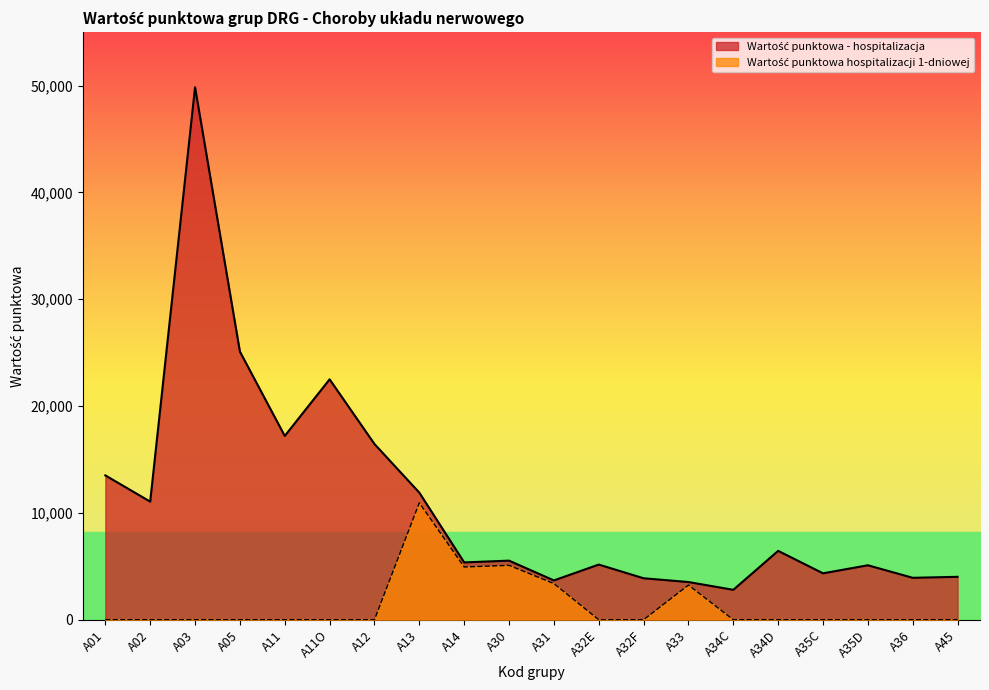

What is the maximum value for Wartość punktowa - hospitalizacja?

49837